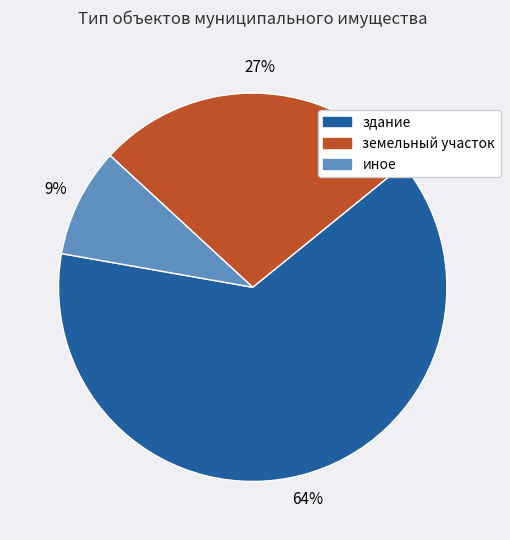

Is there any slice that represents more than half of the pie?

Yes